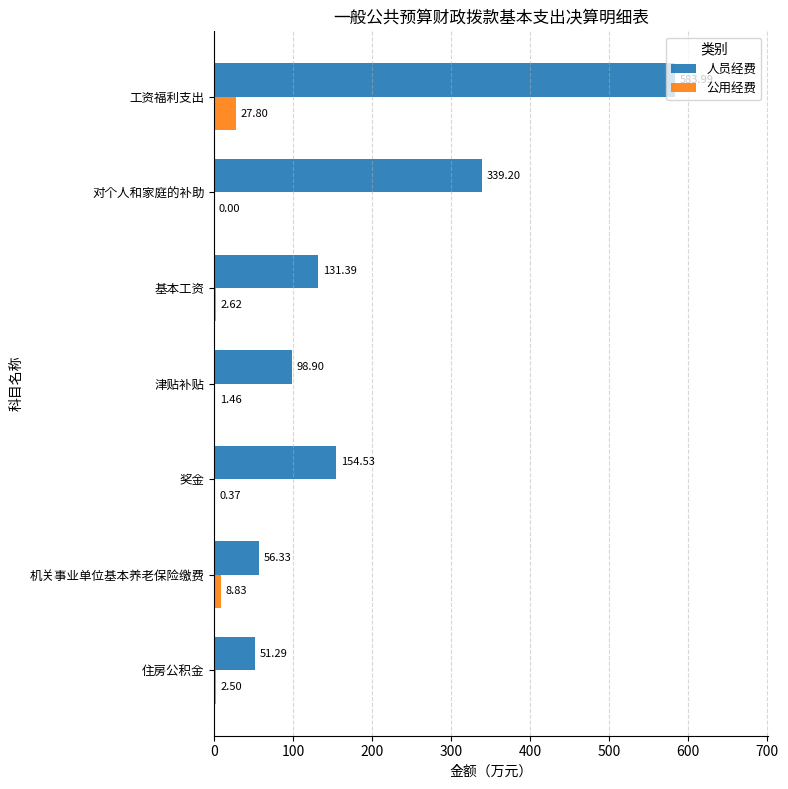

At which category is the sum across all series the highest?

工资福利支出